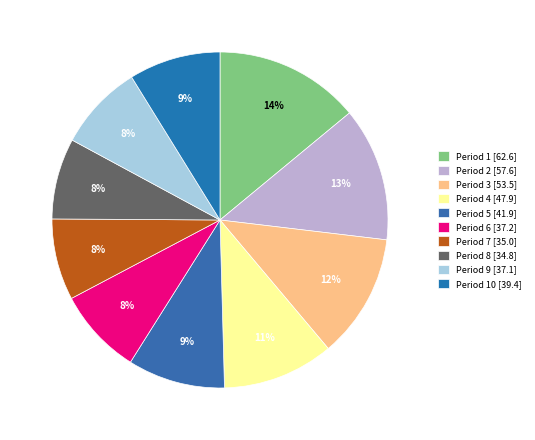

What is the smallest slice in the pie chart?

Period 8